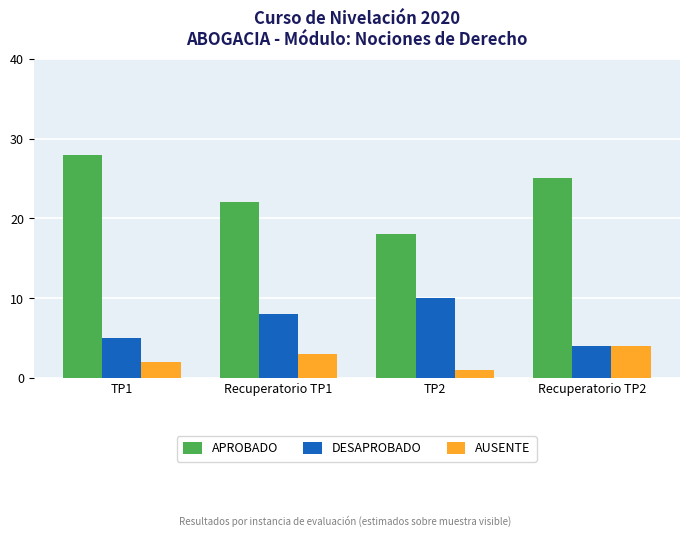

Which series changed the most between Recuperatorio TP1 and Recuperatorio TP2?

DESAPROBADO